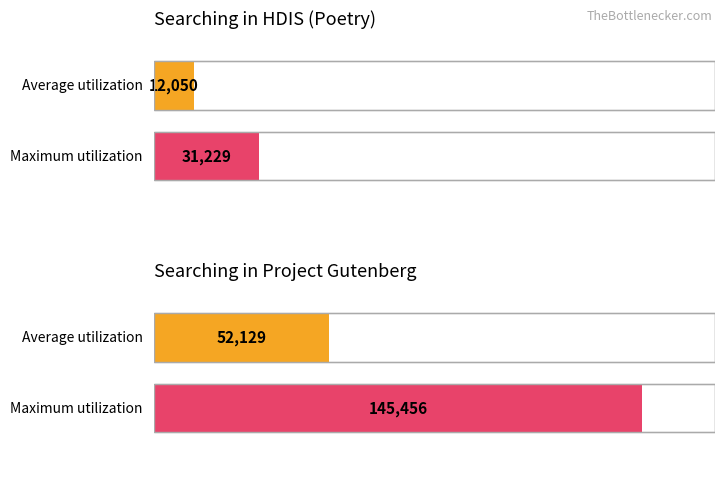

List the series in order of their overall mean, highest first.

Maximum utilization, Average utilization